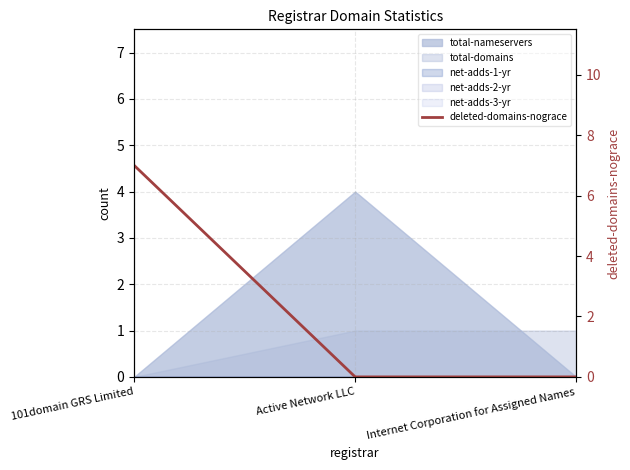

What is the label of the 3rd point from the right?

101domain GRS Limited